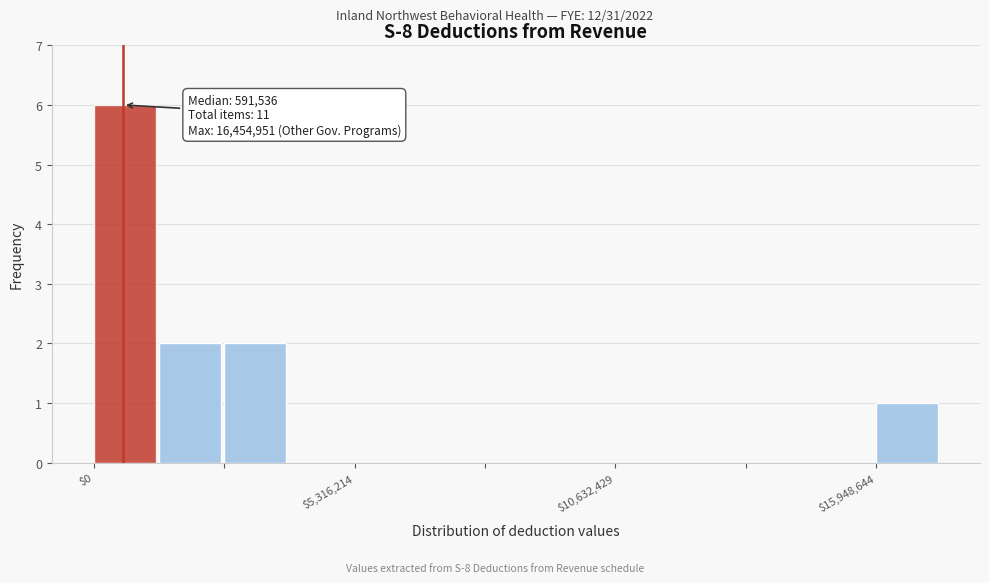

Read against the x-axis, roughly where is the centre of the tallest bar?

1000000